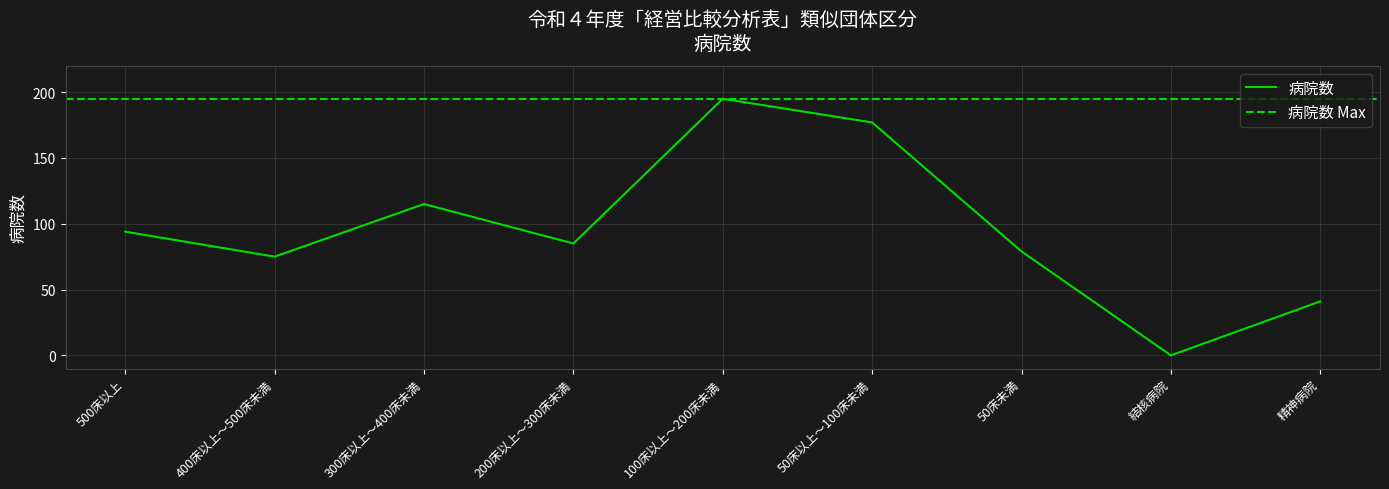

What position from the left is 100床以上～200床未満?

5